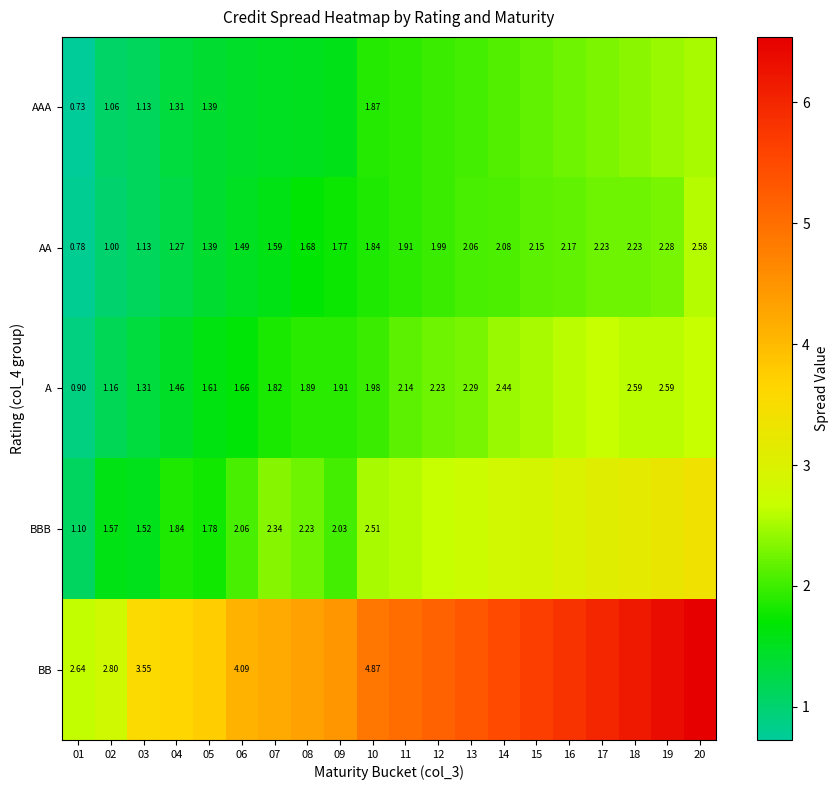

At which label does BB first exceed 5?

11